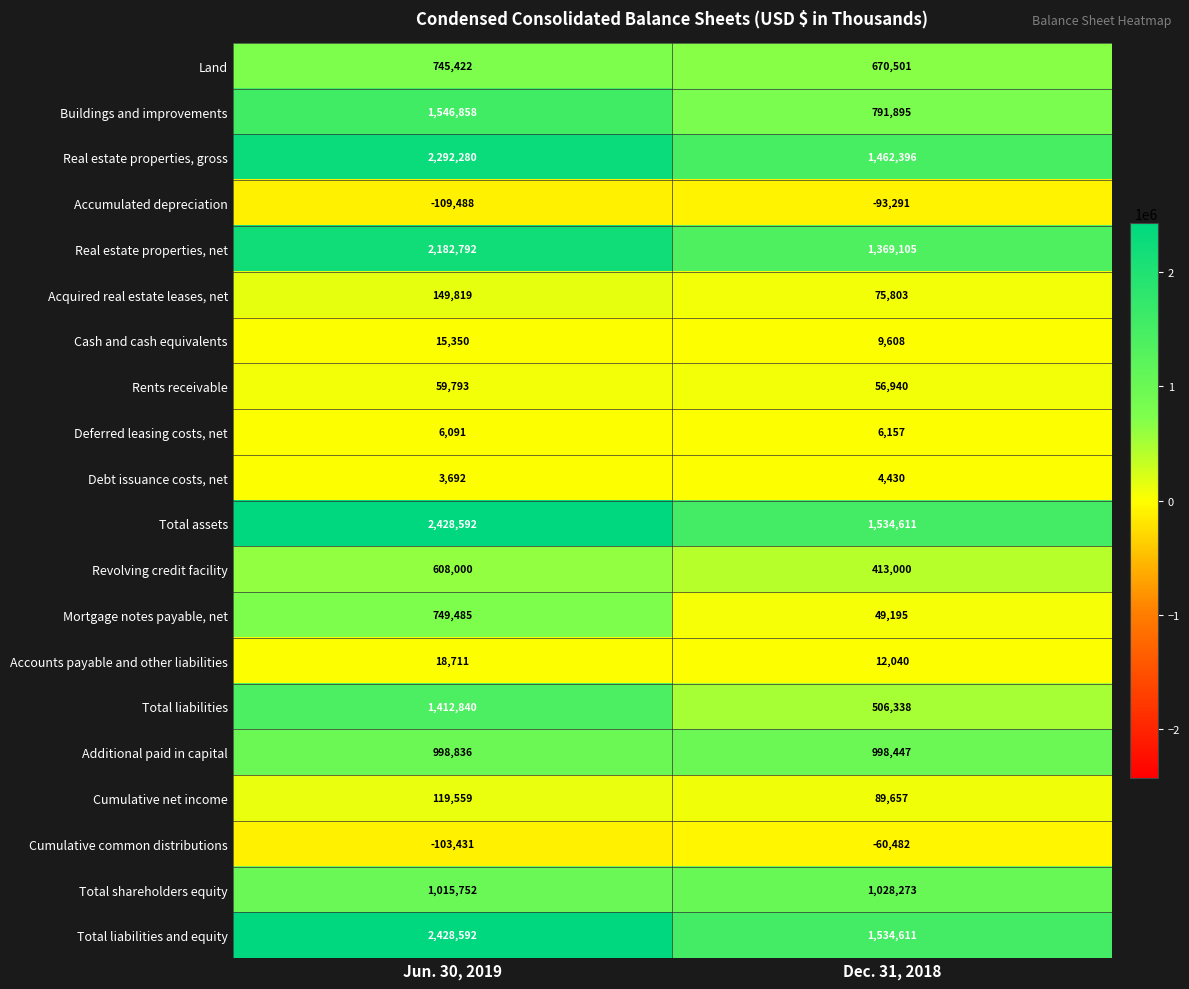

True or false: Buildings and improvements has a value of 1546858 at Jun. 30, 2019.

True